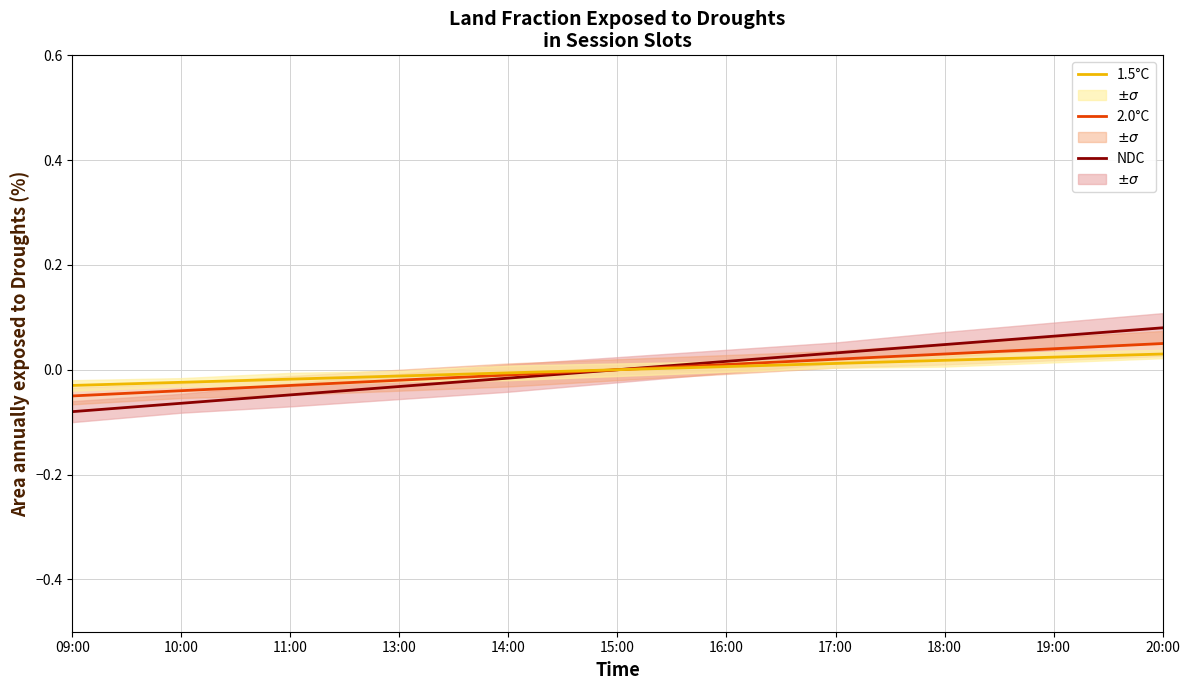

Reading right to left, what are all the values shown in this chart?

NDC: 0.1	0.1	0.0	0.0	0.0	0.0	-0.0	-0.0	-0.0	-0.1	-0.1
2.0°C: 0.1	0.0	0.0	0.0	0.0	0.0	-0.0	-0.0	-0.0	-0.0	-0.1
1.5°C: 0.0	0.0	0.0	0.0	0.0	0.0	-0.0	-0.0	-0.0	-0.0	-0.0